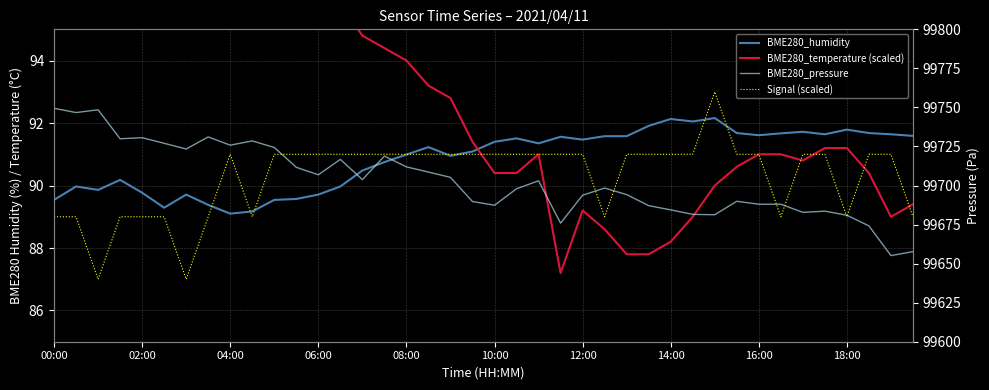

What is the average value of the Signal (scaled) series?

90.3